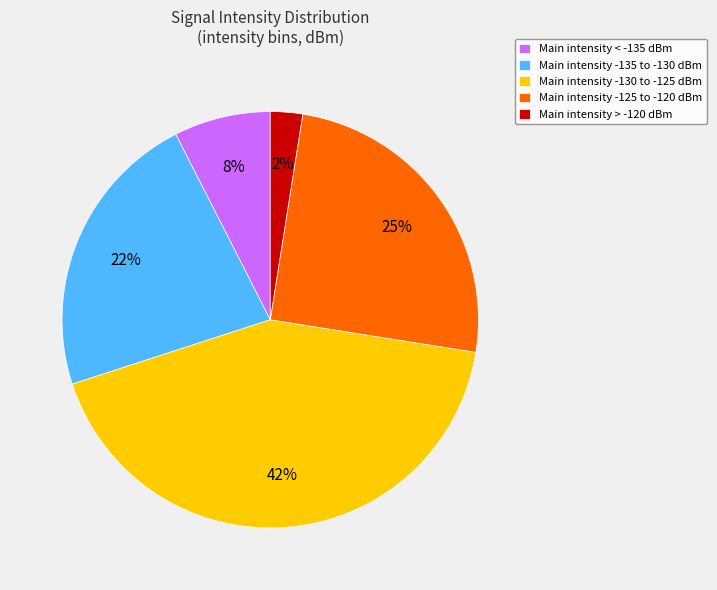

Combined, do Main intensity -135 to -130 dBm and Main intensity -130 to -125 dBm account for over 50%?

Yes